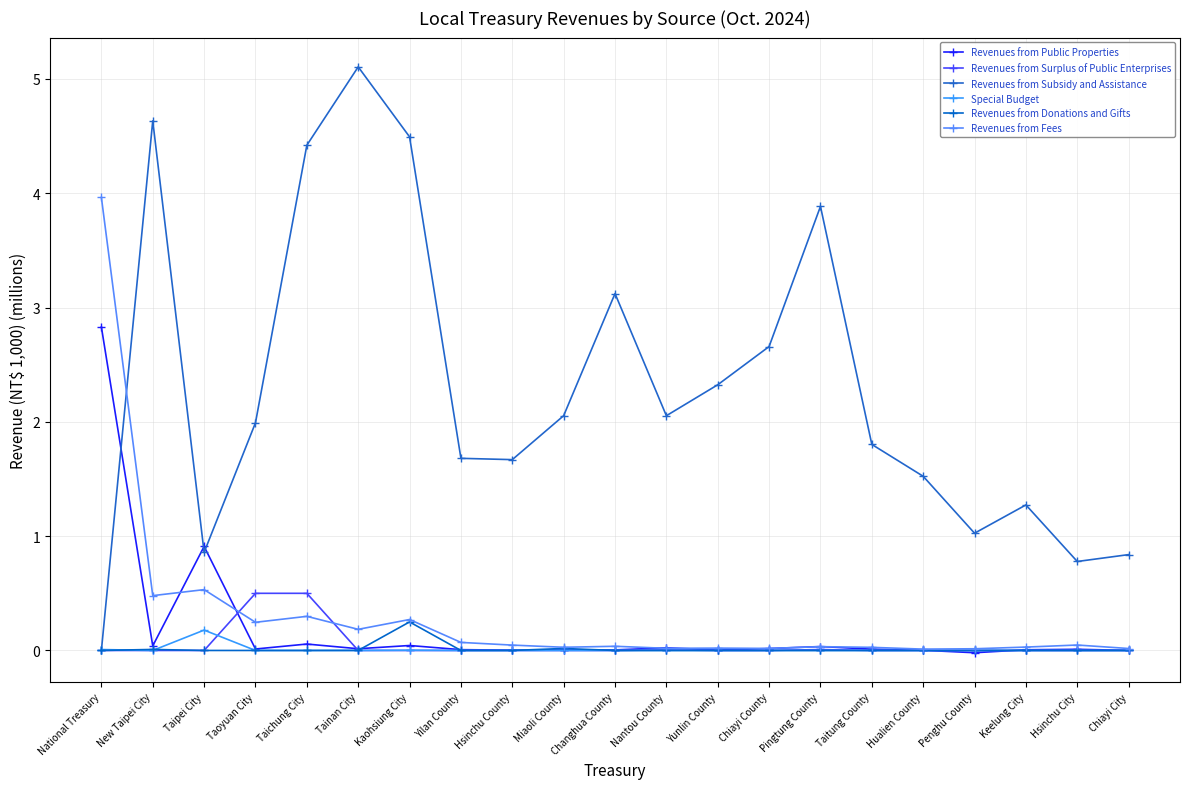

What position from the left is Nantou County?

12